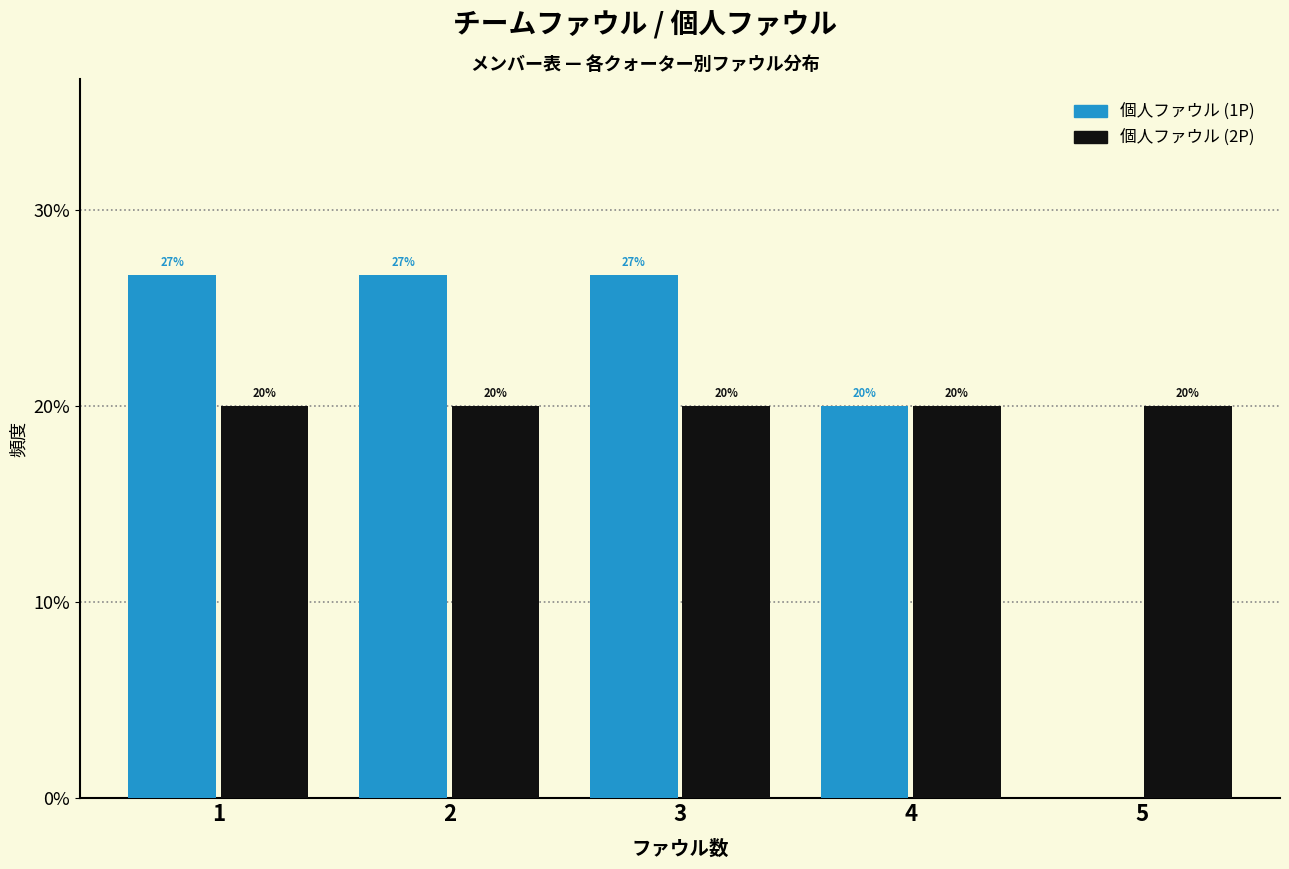

What is the sum of the 個人ファウル (1P) values at 4 and 5?

20.0